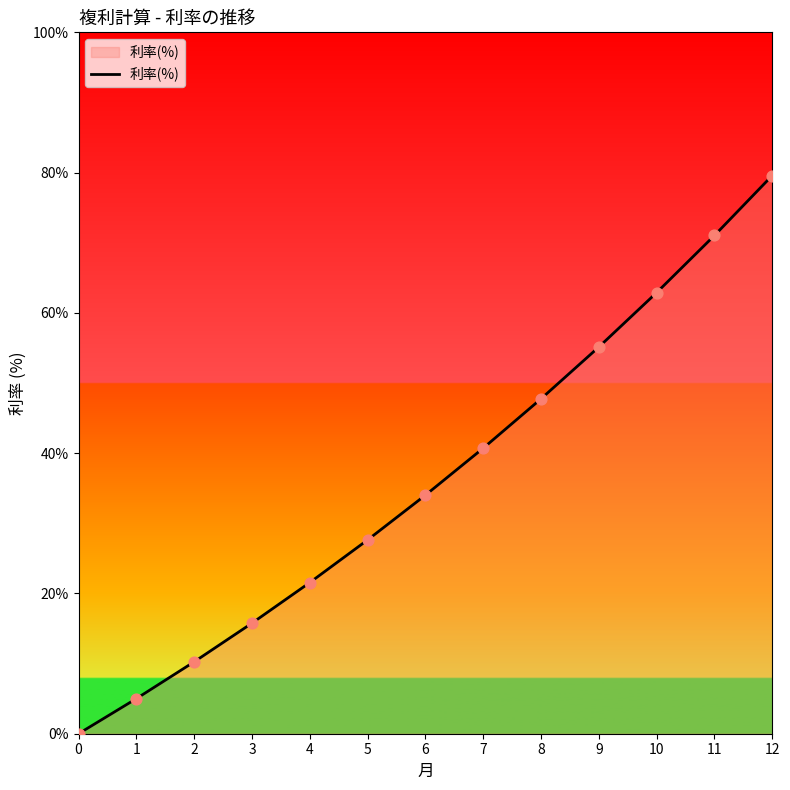

What is the change in value from 6 to 10?

+28.9